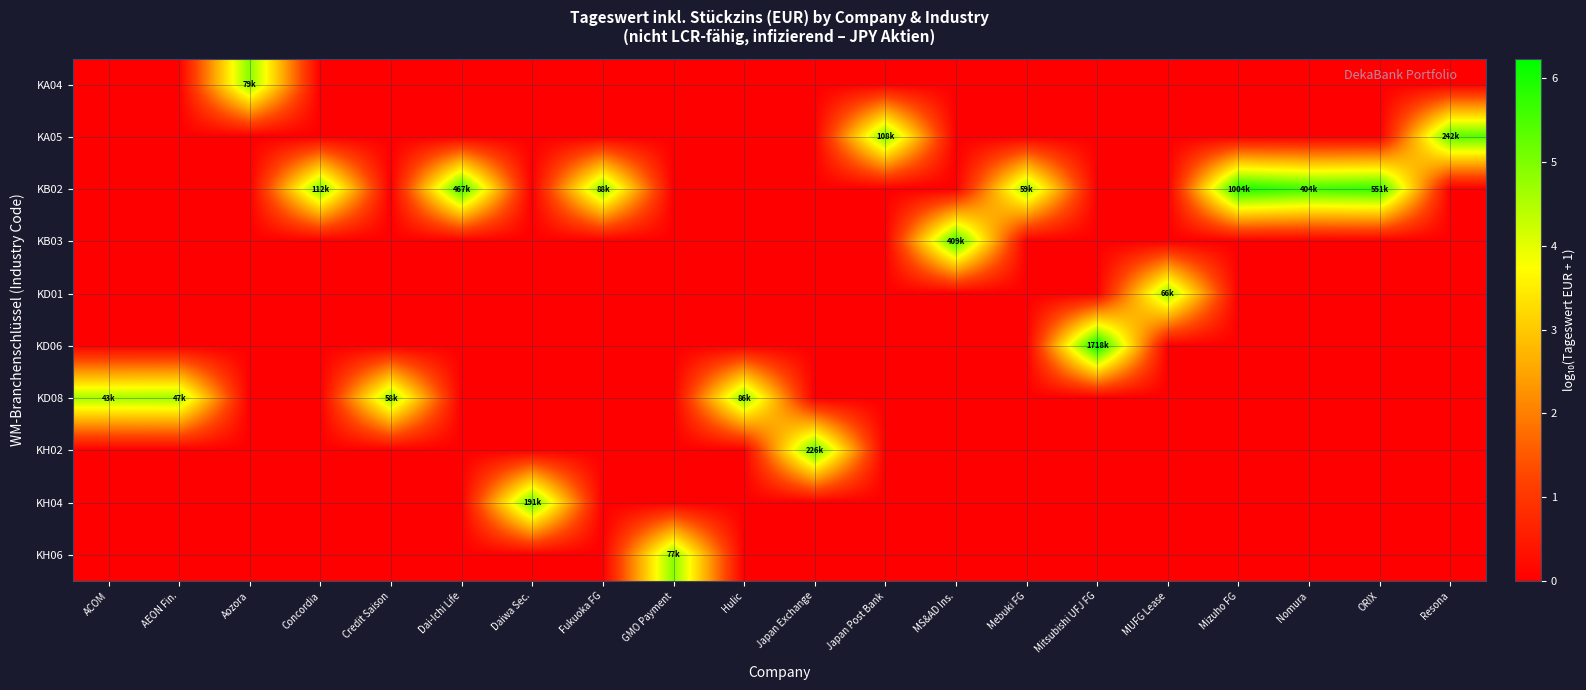

What is the total value across all series at Fukuoka FG?

4.9